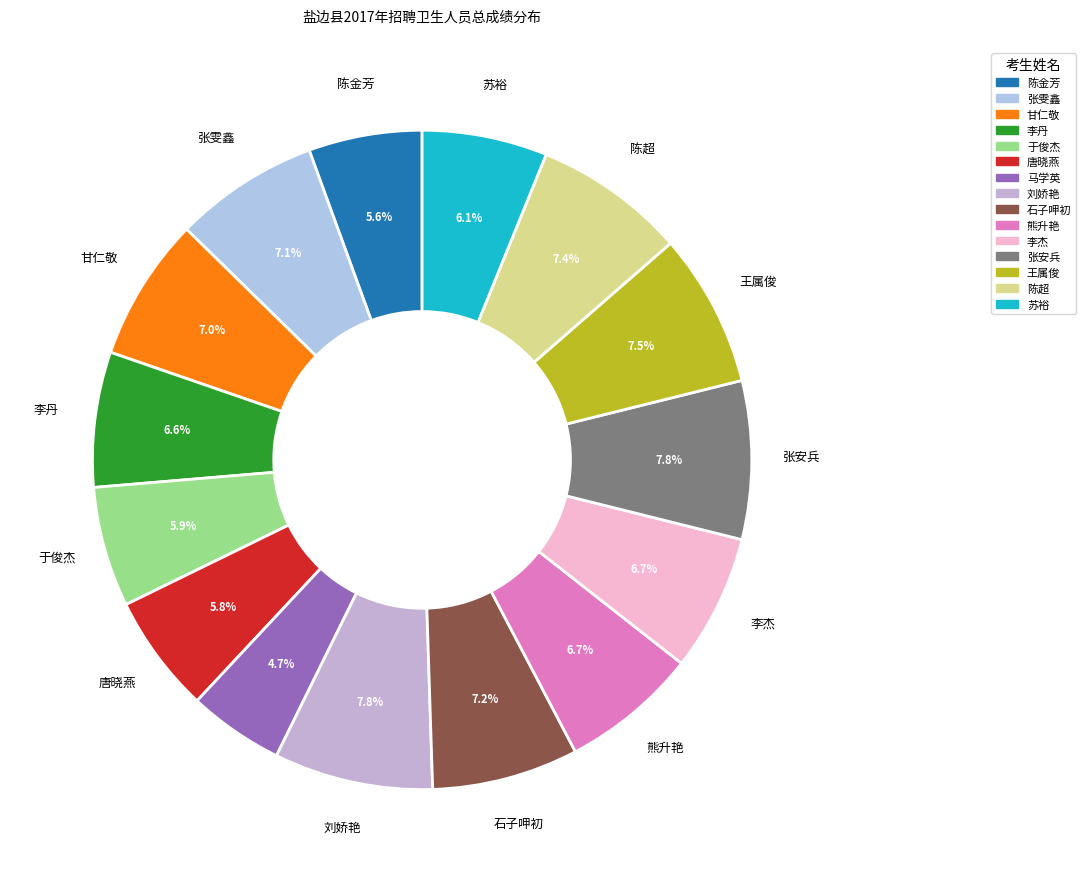

To the nearest percent, what is the combined percentage of 熊升艳 and 唐晓燕?

13%